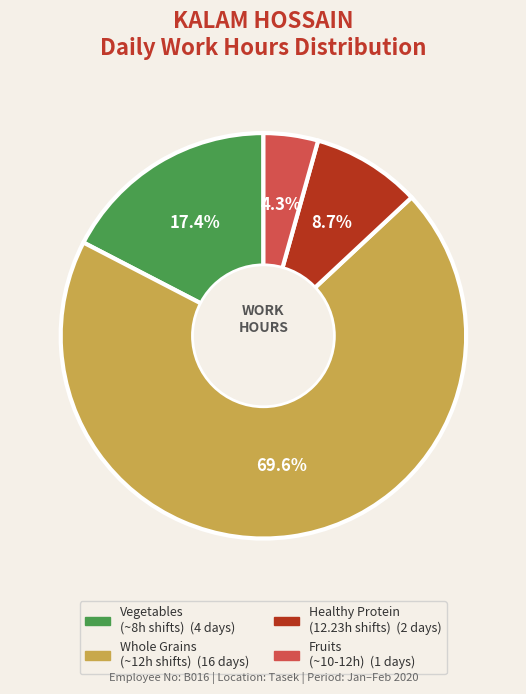

Is there a majority slice in this chart?

Yes